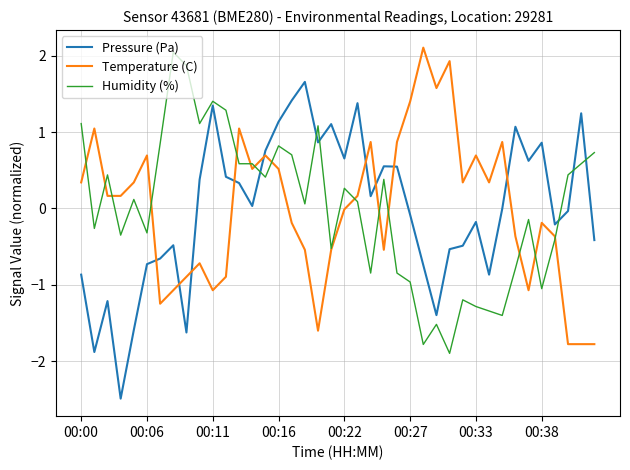

Does the chart have visible grid lines?

Yes